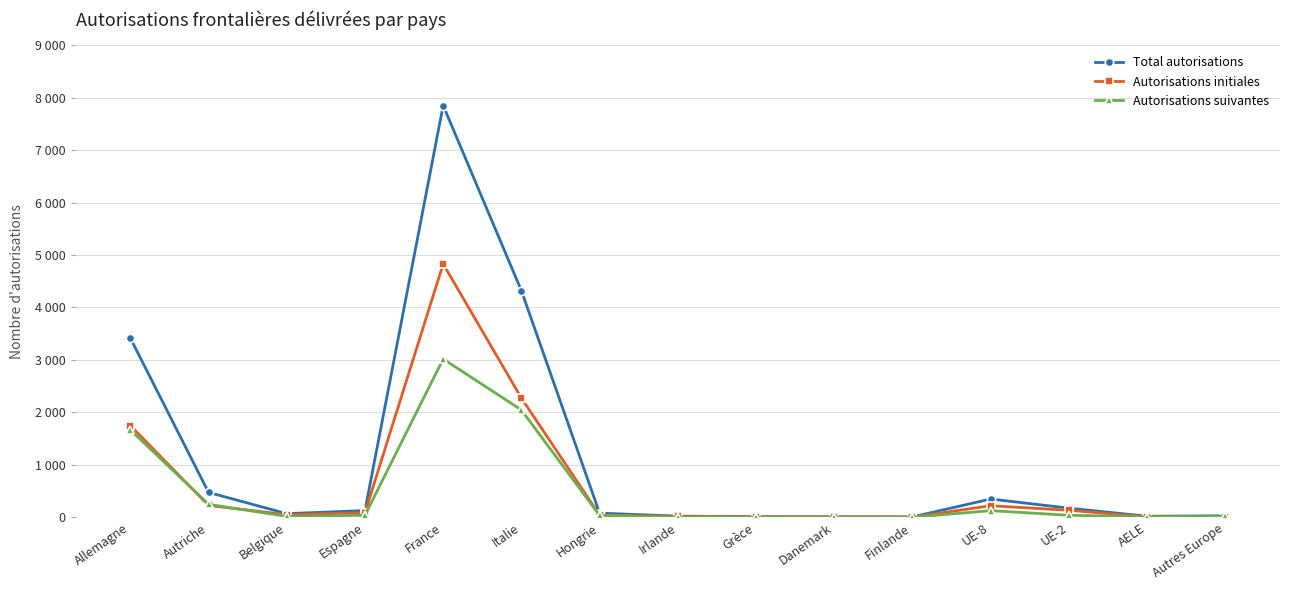

Which series has the largest total across all categories?

Total autorisations